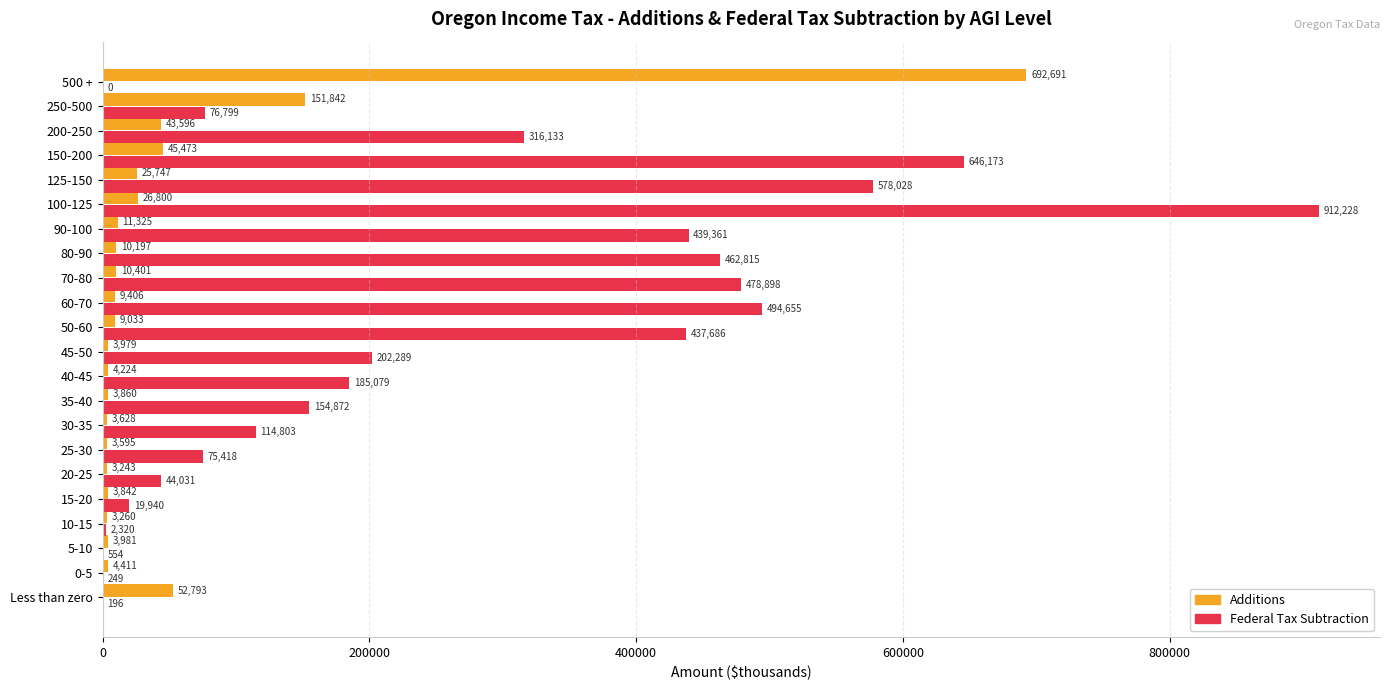

True or false: Additions has a value of 25747 at 125-150.

True